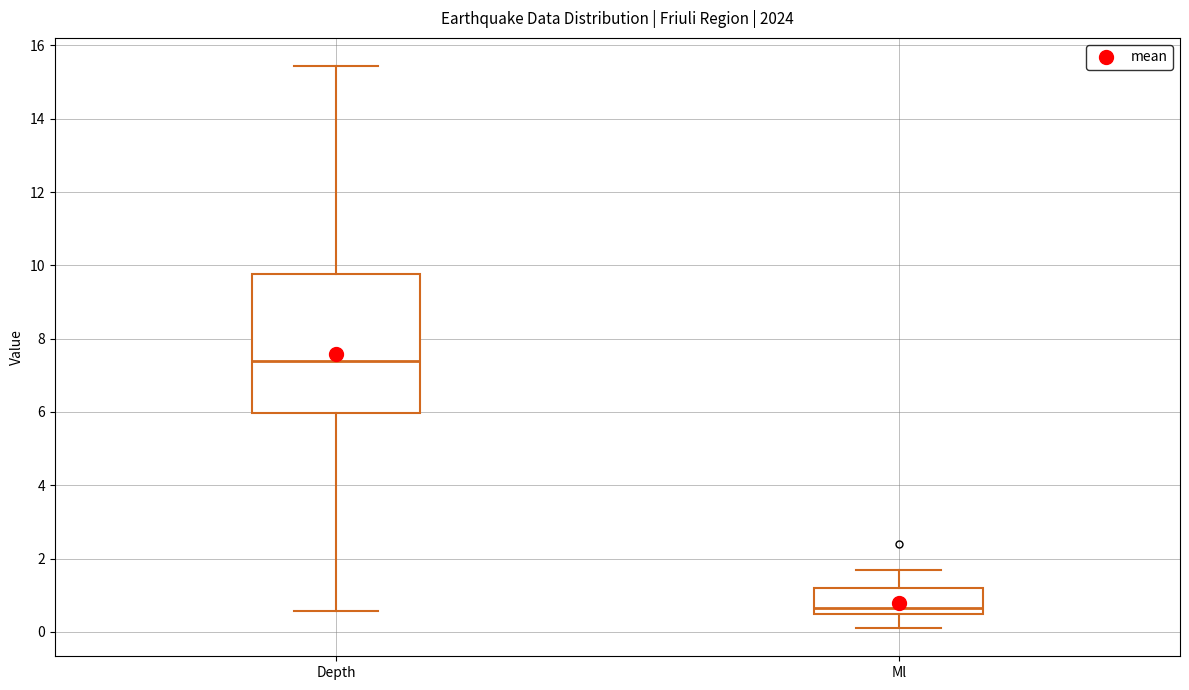

Where is the upper edge of the box for Depth on the y-axis? The values are not printed on the chart, so give them approximately, as read against the axis.

9.8